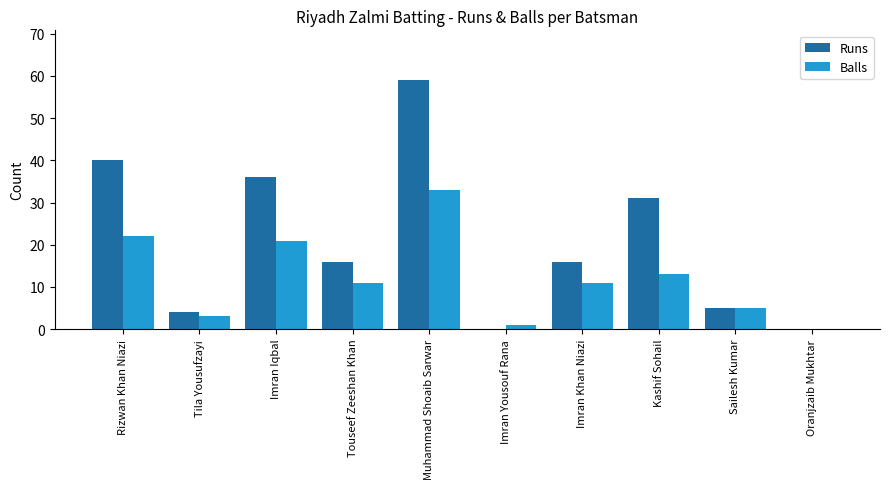

Which label corresponds to the largest value in the chart?

Muhammad Shoaib Sarwar